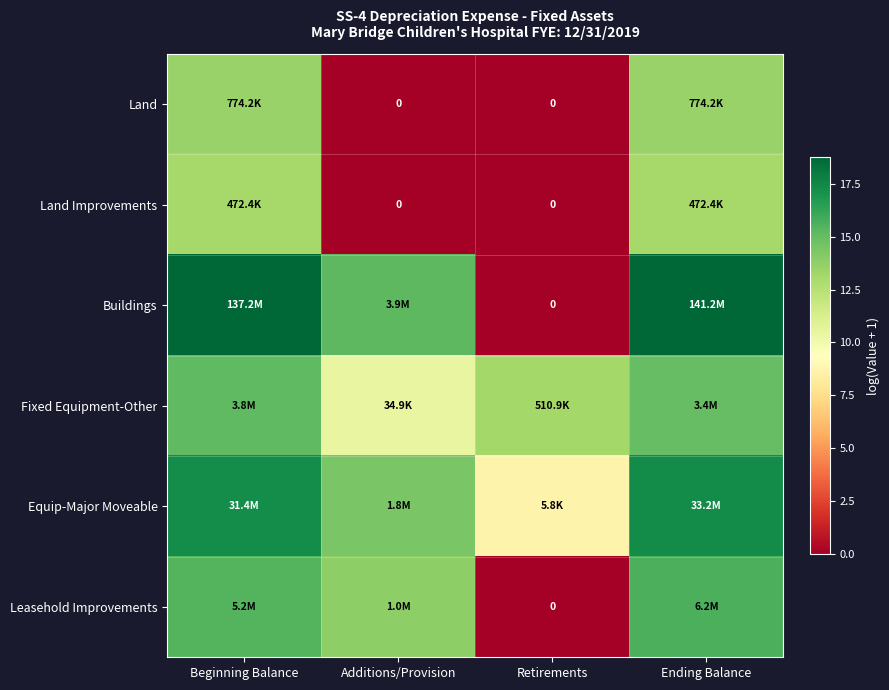

Which label corresponds to the largest value in the chart?

Ending Balance